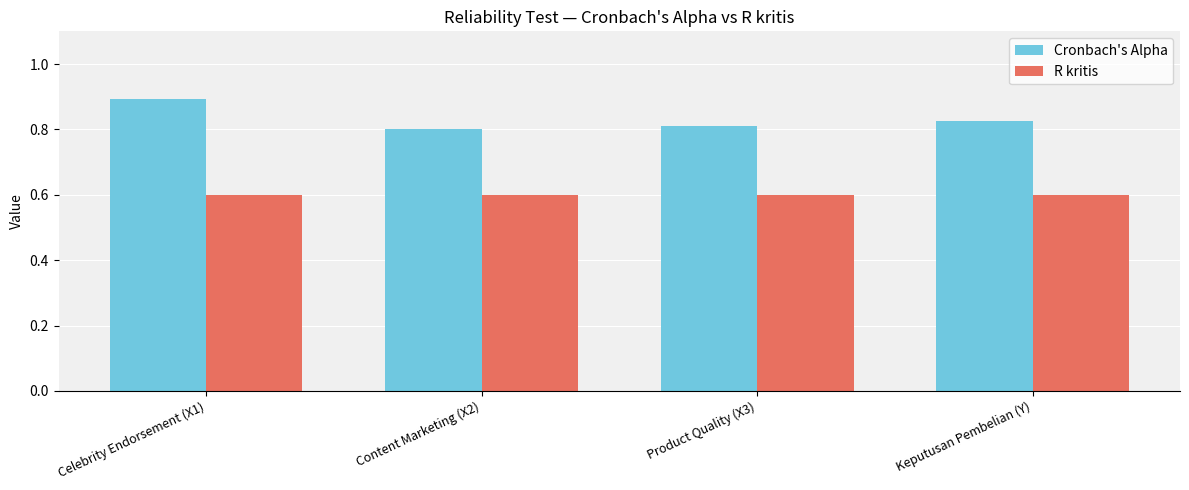

At which category is the sum across all series the highest?

Celebrity Endorsement (X1)